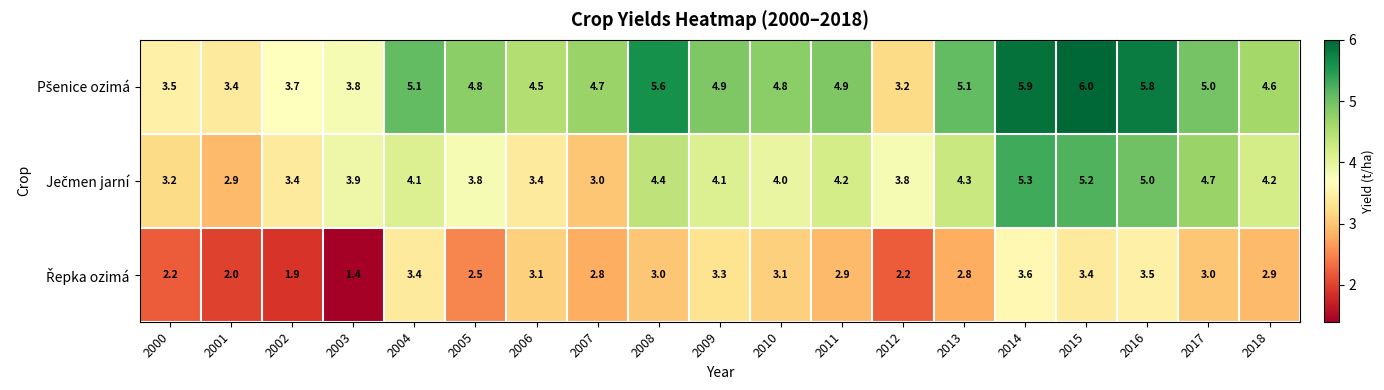

Which label corresponds to the largest value in the chart?

2015